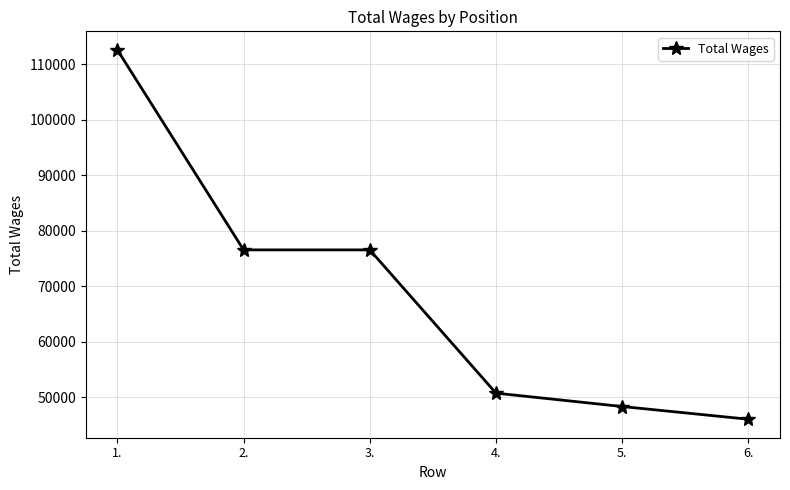

How many series are shown in this chart?

1